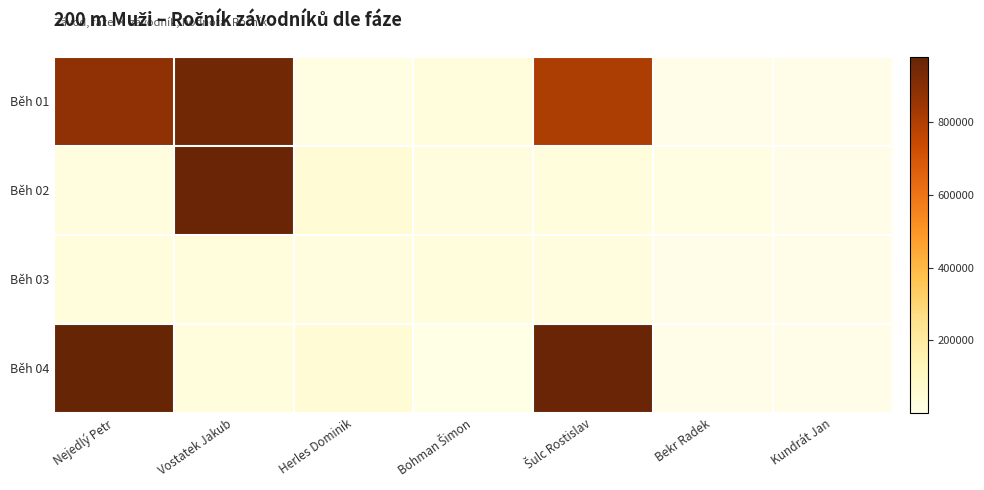

At Herles Dominik, list the series in order from largest to smallest.

Běh 04, Běh 02, Běh 03, Běh 01